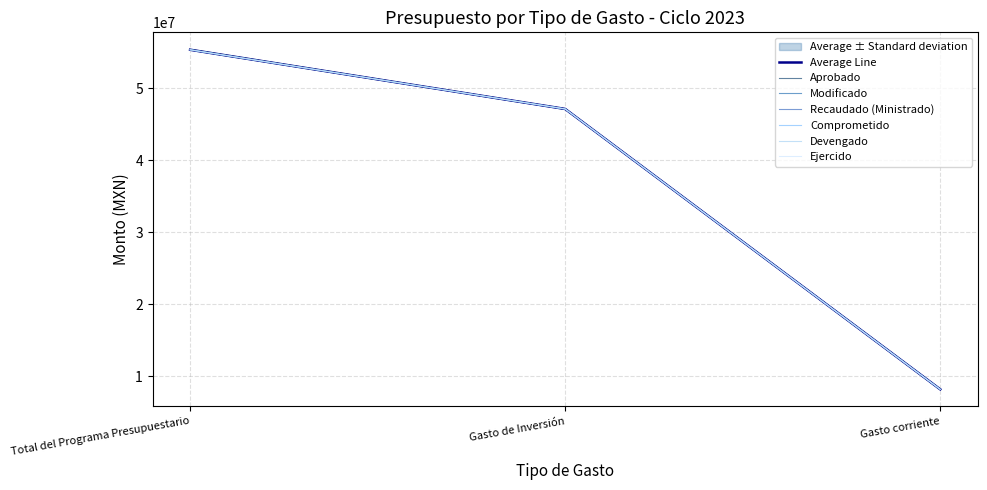

Between Gasto de Inversión and Total del Programa Presupuestario, which is larger?

Total del Programa Presupuestario